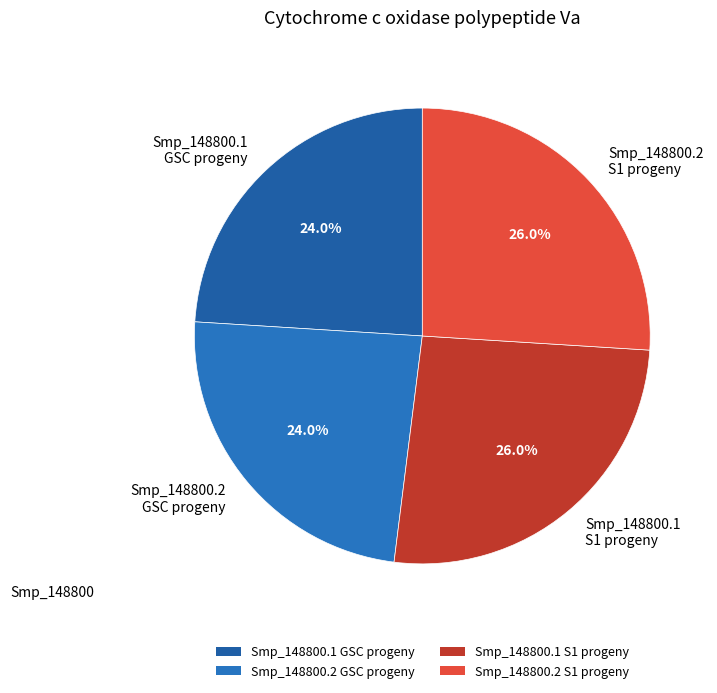

What is the ratio of the value at Smp_148800.1 GSC progeny to the value at Smp_148800.2 GSC progeny?

1.0